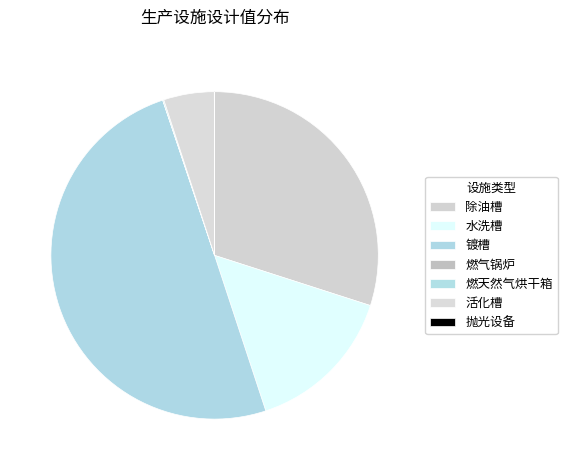

Rank the categories by value from lowest to highest.

燃气锅炉, 抛光设备, 燃天然气烘干箱, 活化槽, 水洗槽, 除油槽, 镀槽